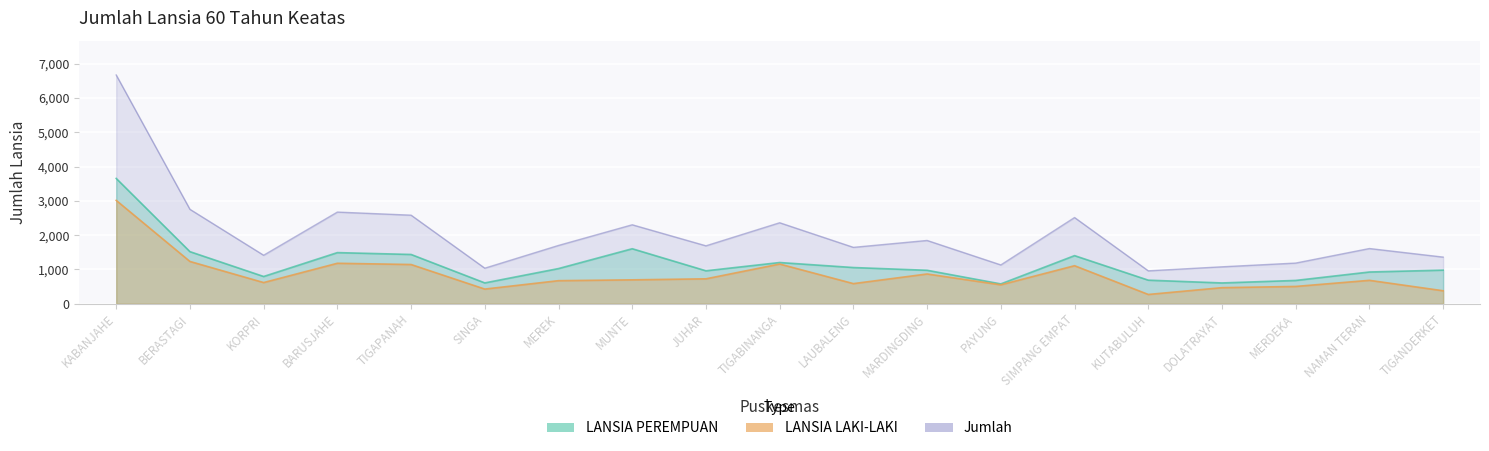

Is it true that LANSIA PEREMPUAN equals 927 at NAMAN TERAN?

True